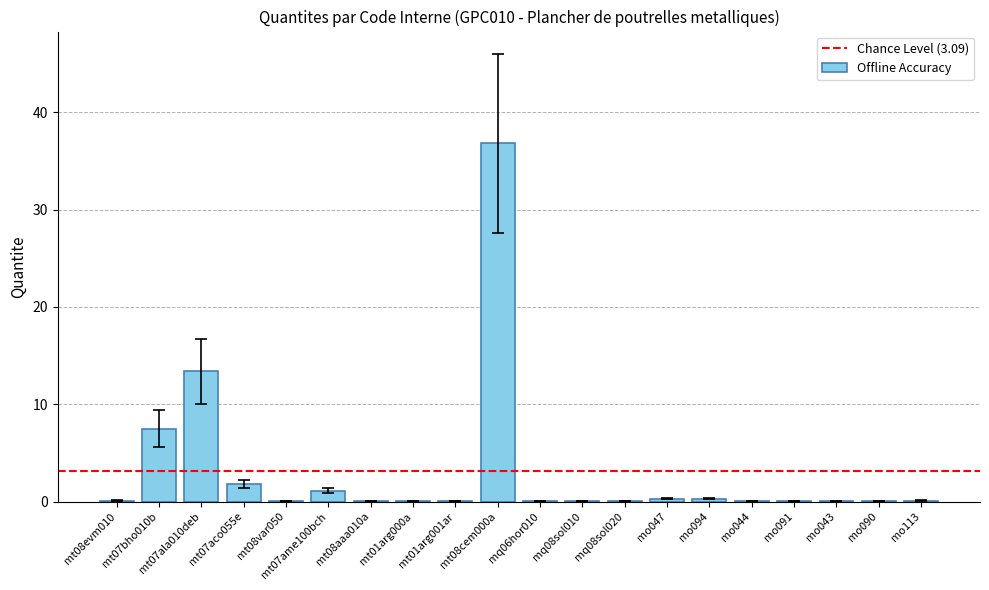

Which label corresponds to the largest value in the chart?

mt08cem000a